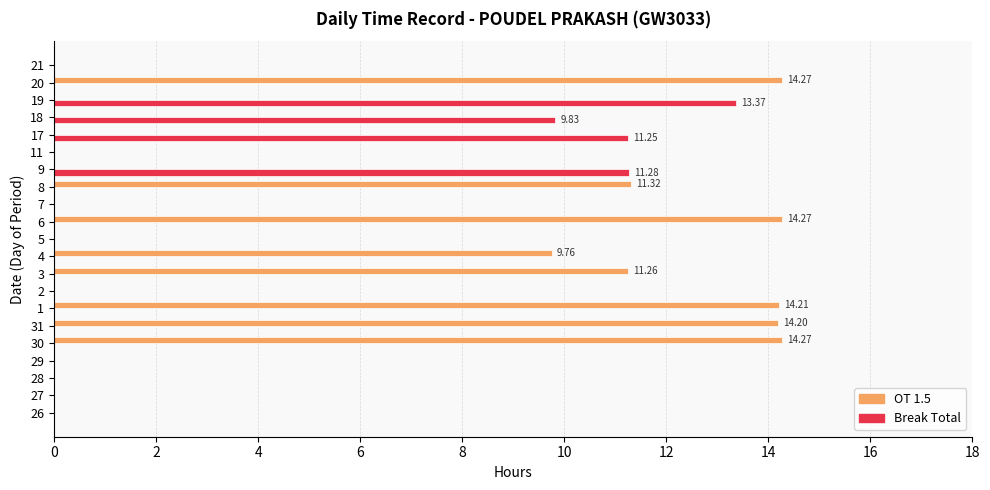

Which series has the largest total across all categories?

OT 1.5